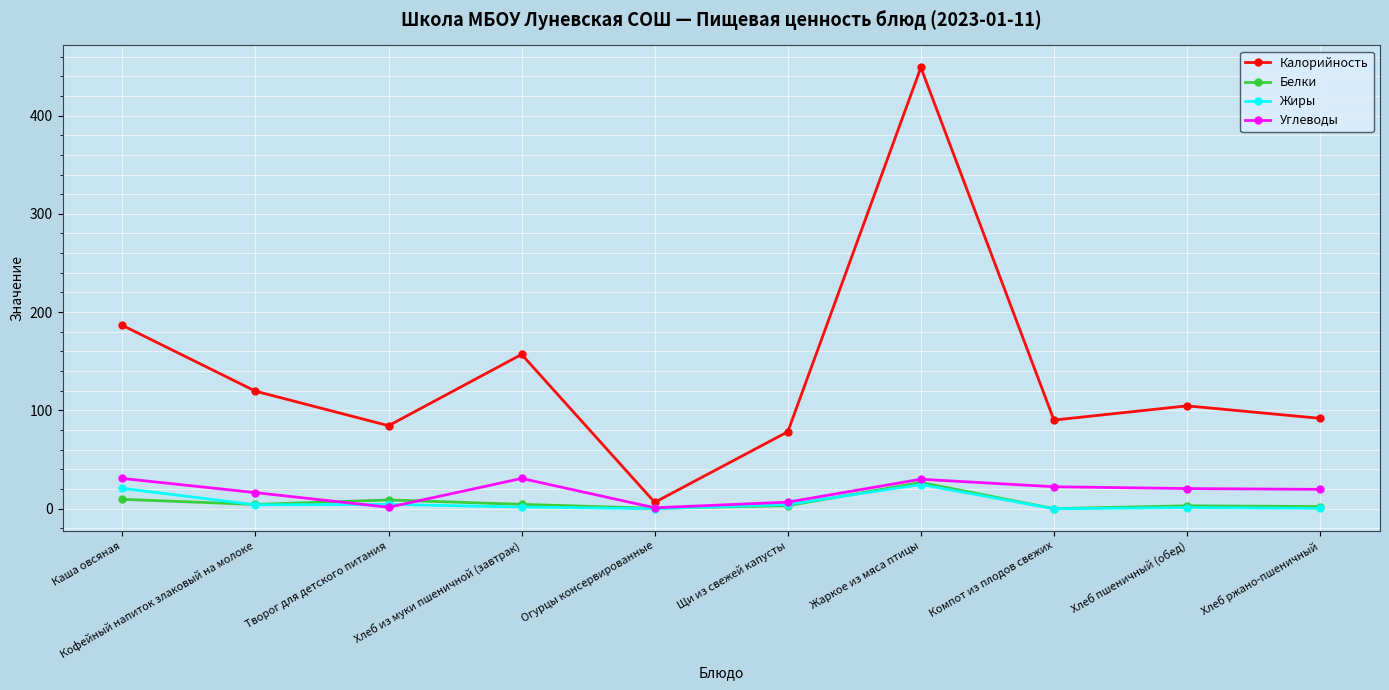

What is the spread (max minus min) of values at Хлеб из муки пшеничной (завтрак)?

155.3